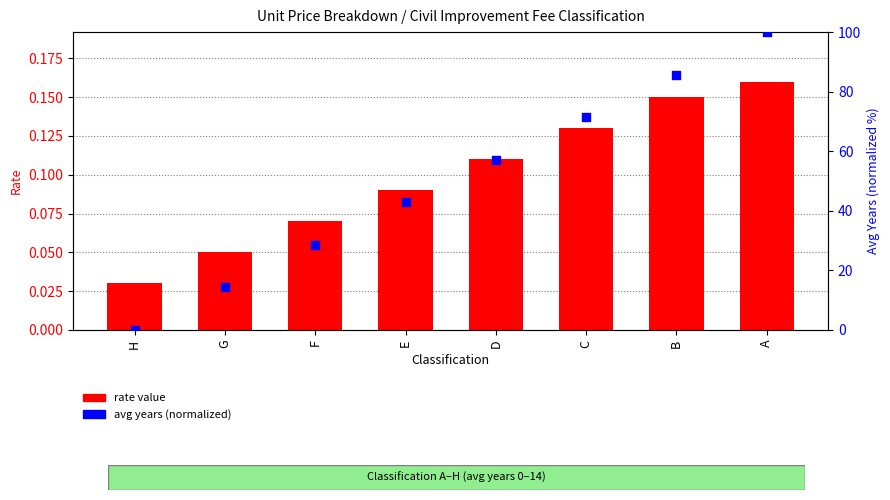

Is the value of avg years (normalized) at F greater than the value of rate value at C?

Yes